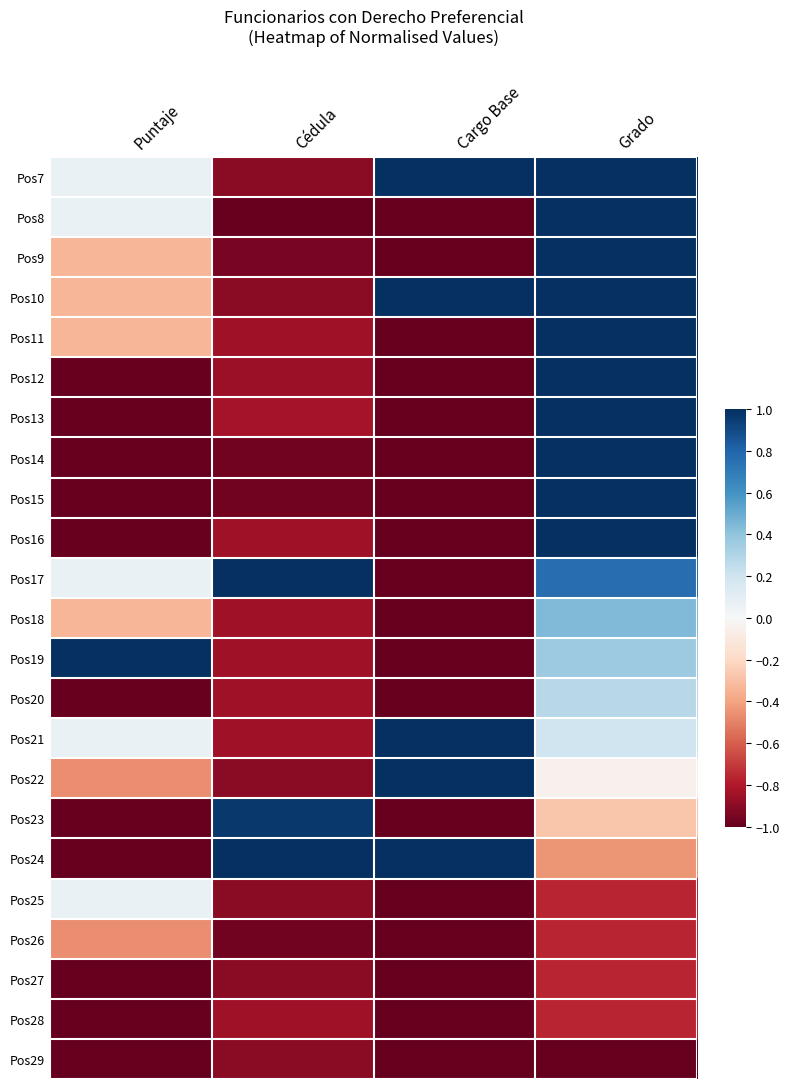

What is the maximum value shown in the chart?

1.0